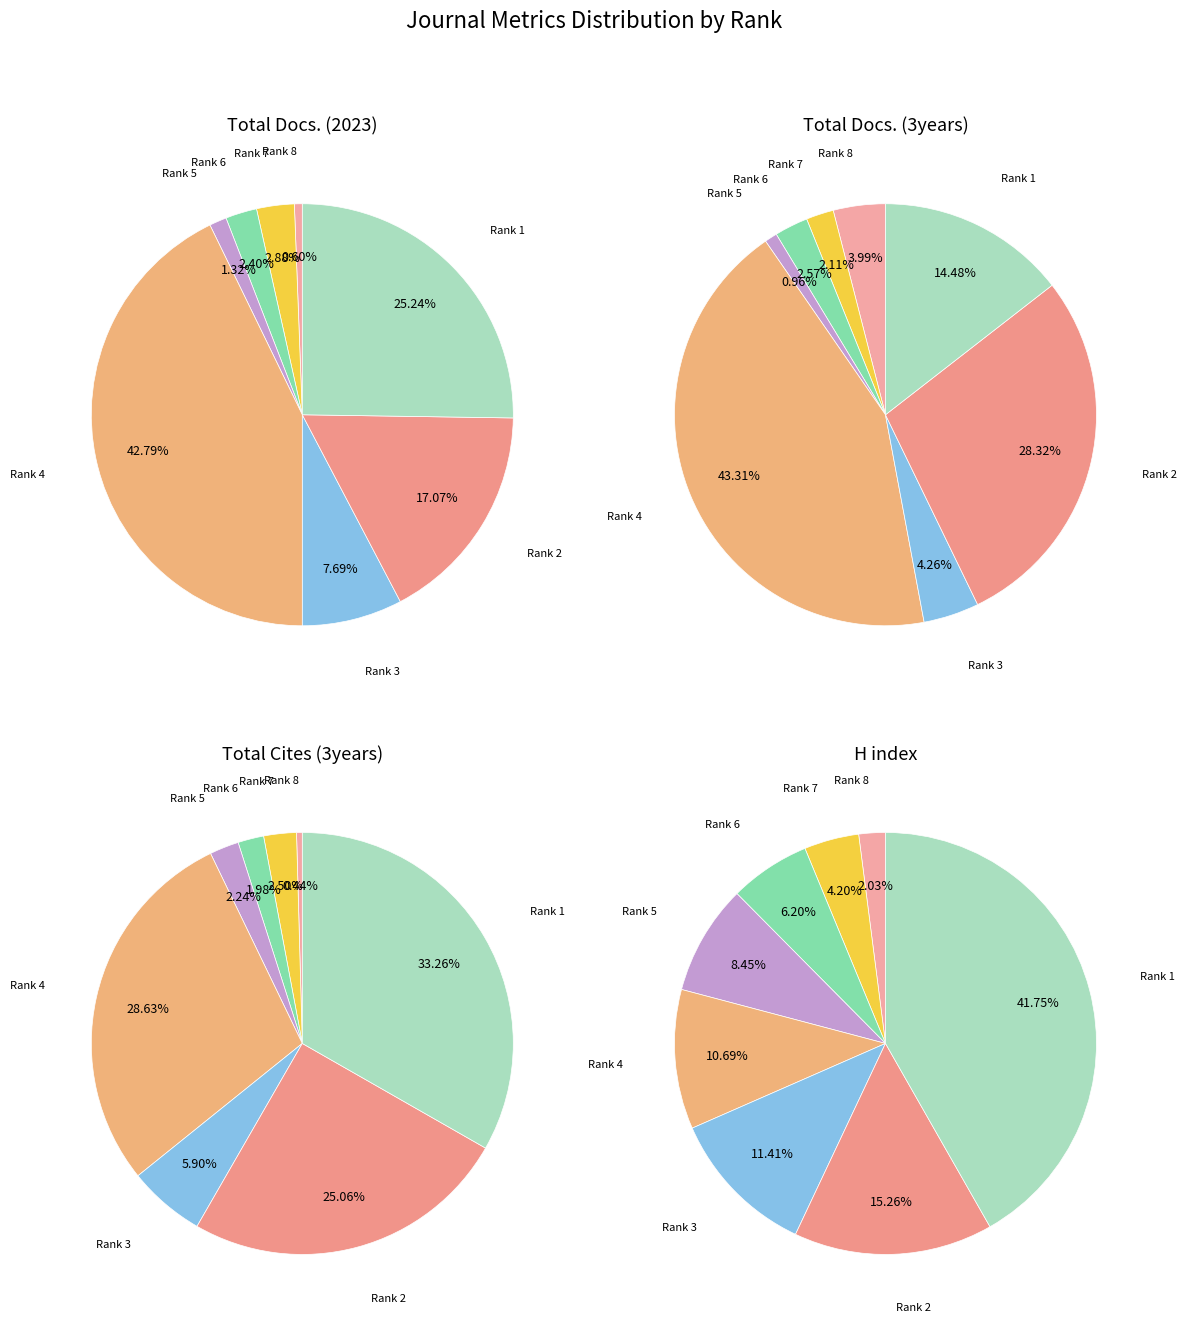

What percentage is the Rank 8 slice, to the nearest percent?

4%